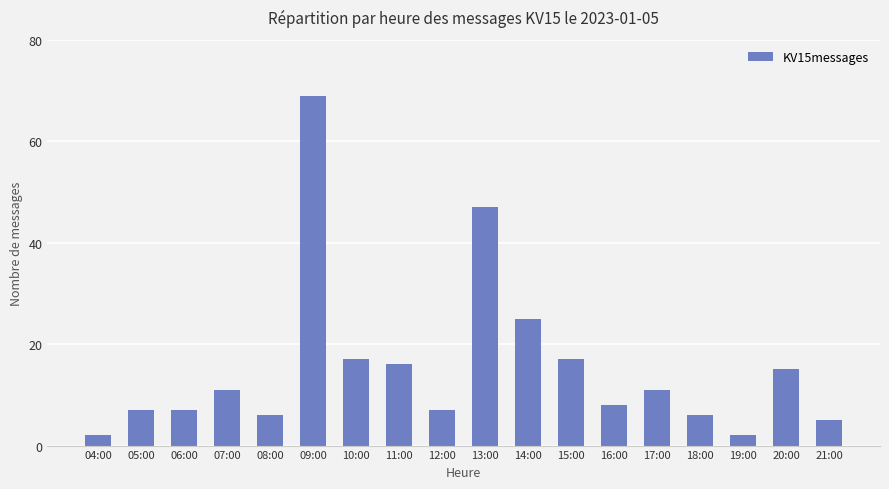

Between 15:00 and 07:00, which is larger?

15:00